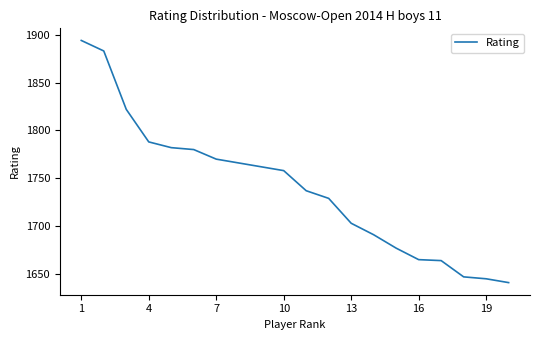

What is the difference between the maximum and minimum values?

253